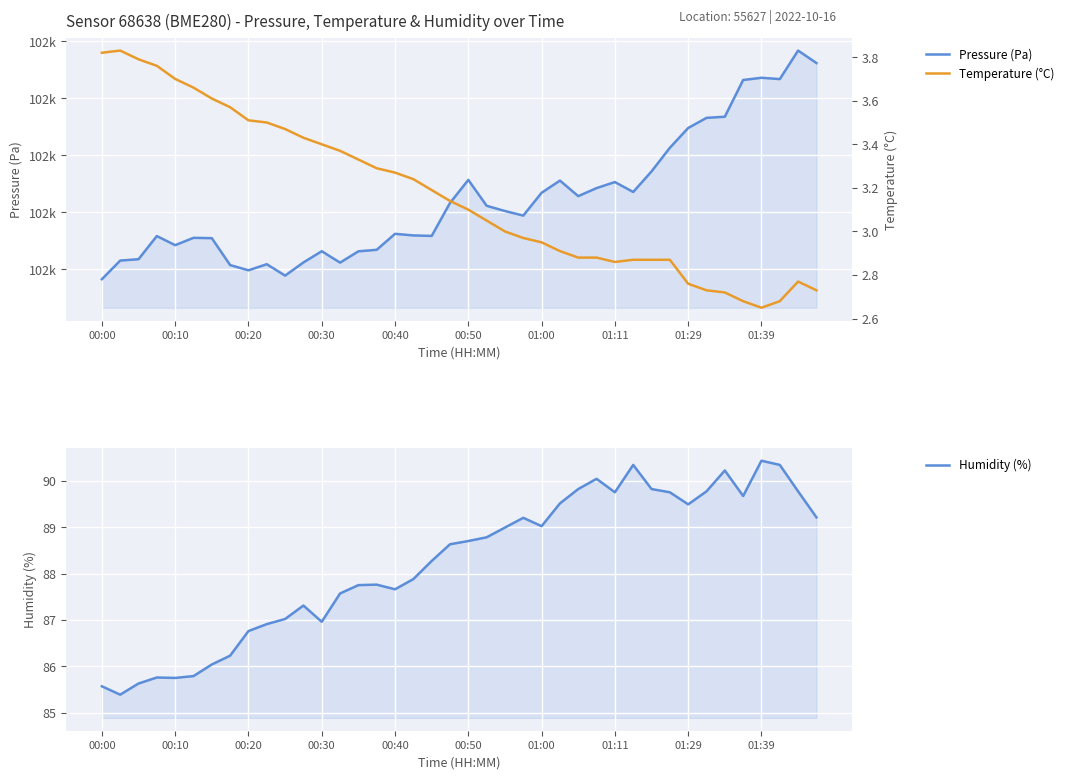

Is the value of Temperature (°C) at 33 greater than the value of Pressure (Pa) at 00:00?

No